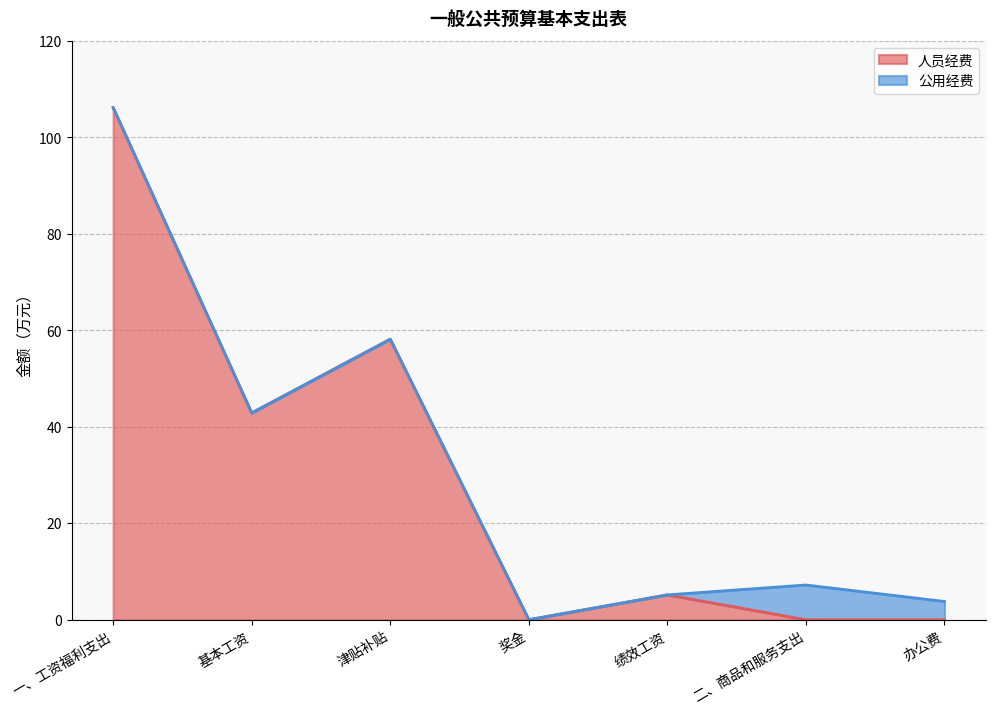

What is the label of the 7th point from the left?

办公费